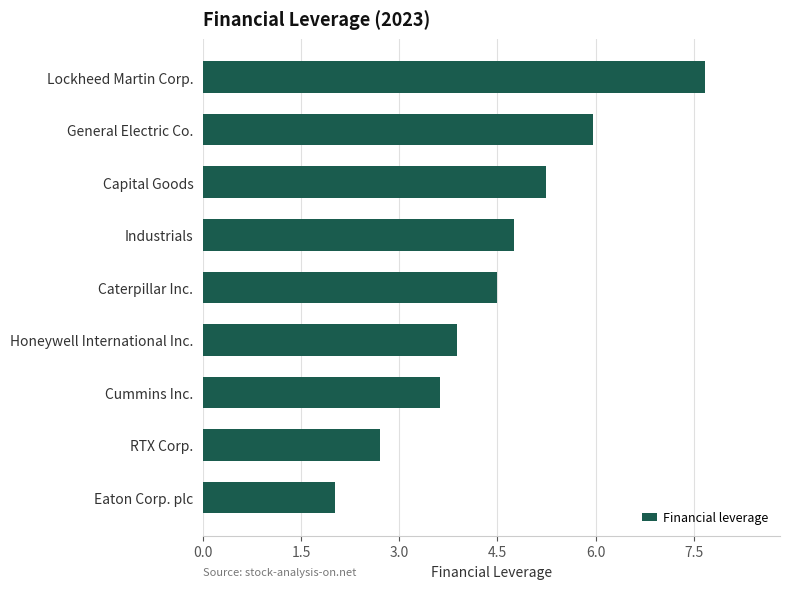

What is the sum of all values?

40.4